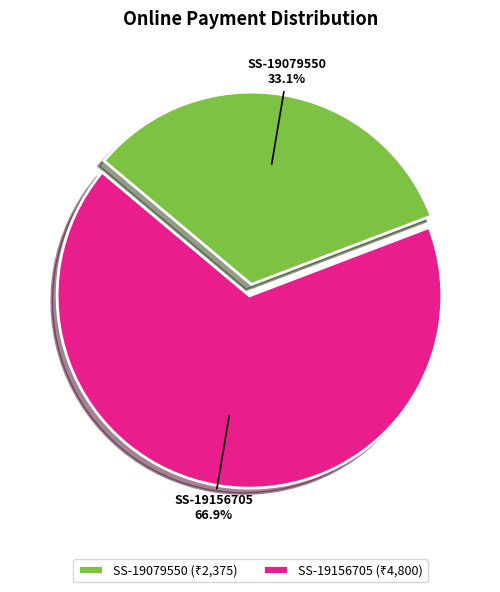

How many slices are in this pie chart?

2